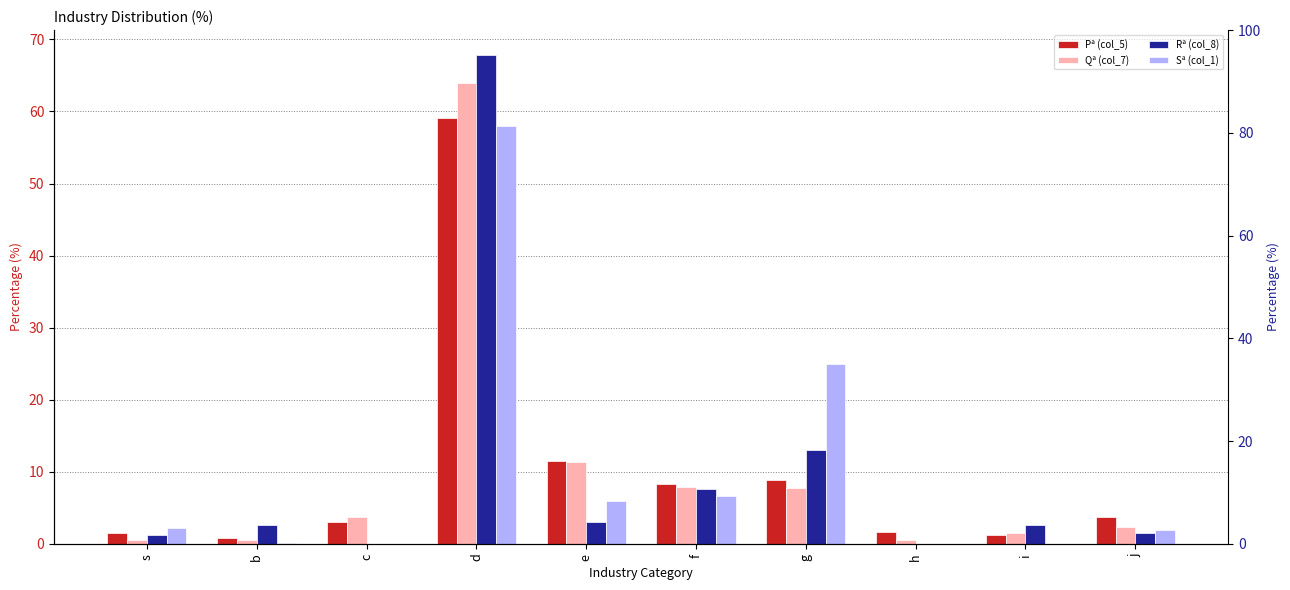

How many bars are there in each group?

4